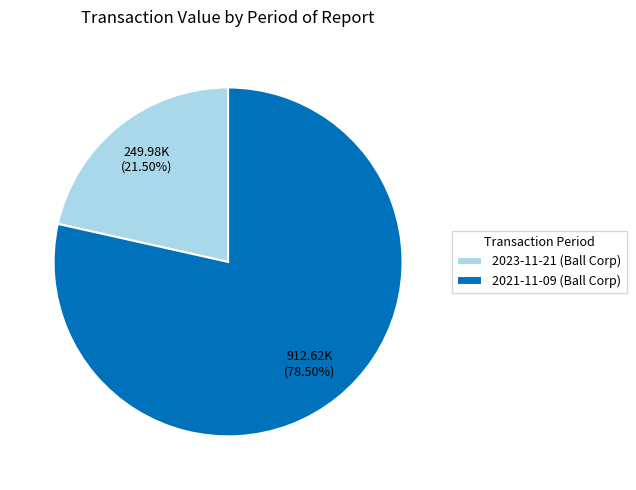

Rank the categories by value from highest to lowest.

2021-11-09 (Ball Corp), 2023-11-21 (Ball Corp)